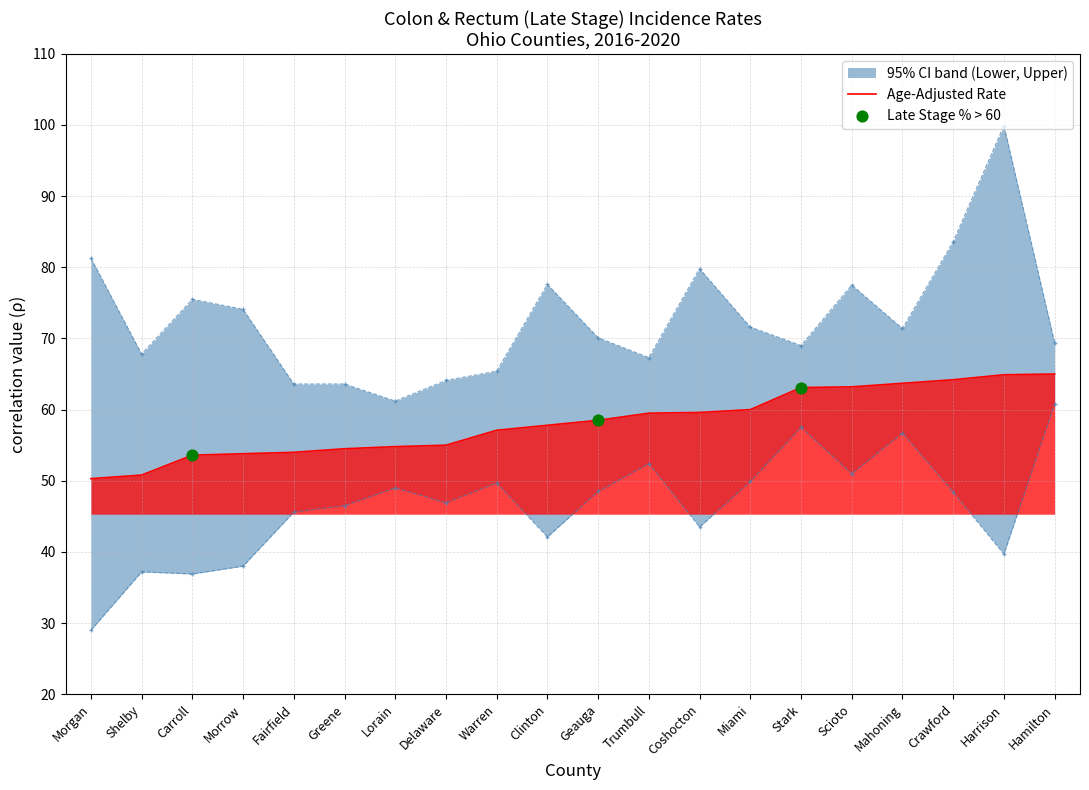

Which series has the largest total across all categories?

Upper 95% CI